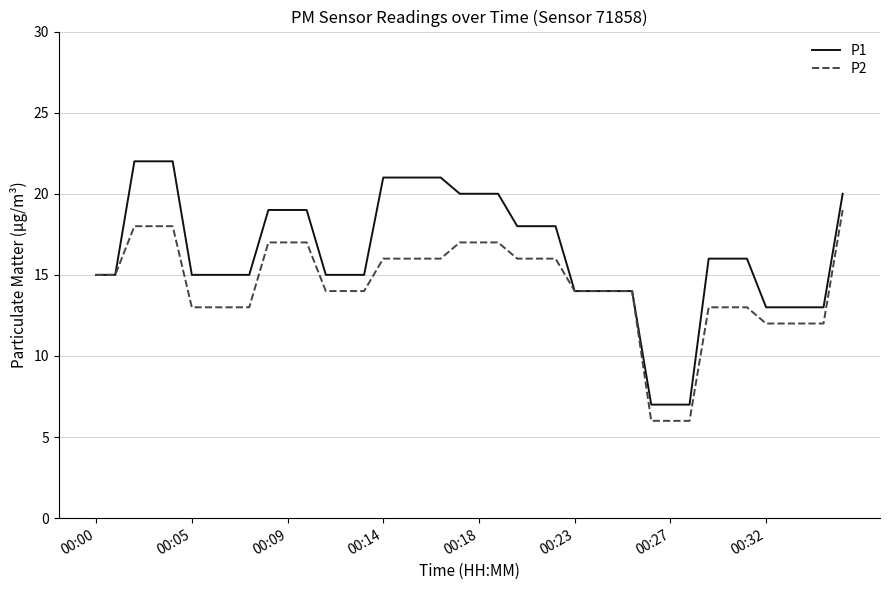

Which series has the largest total across all categories?

P1